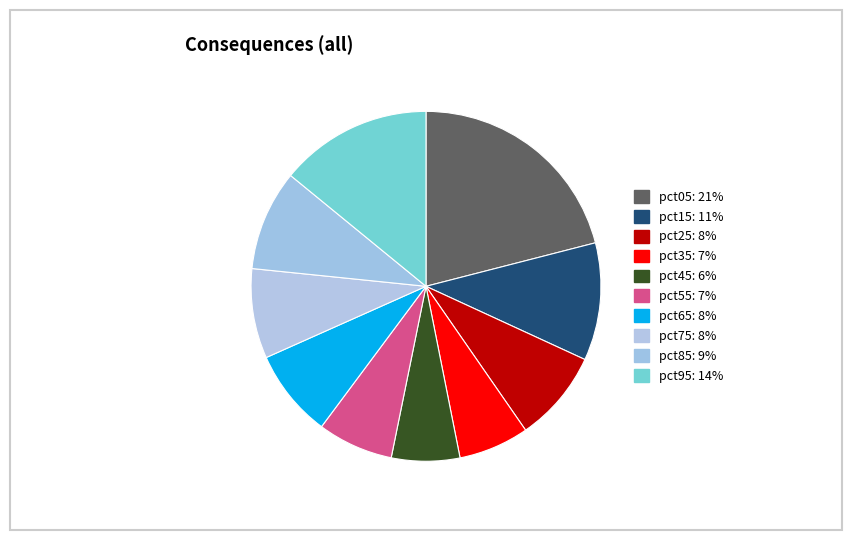

Do pct35 and pct25 together represent more than half of the pie?

No